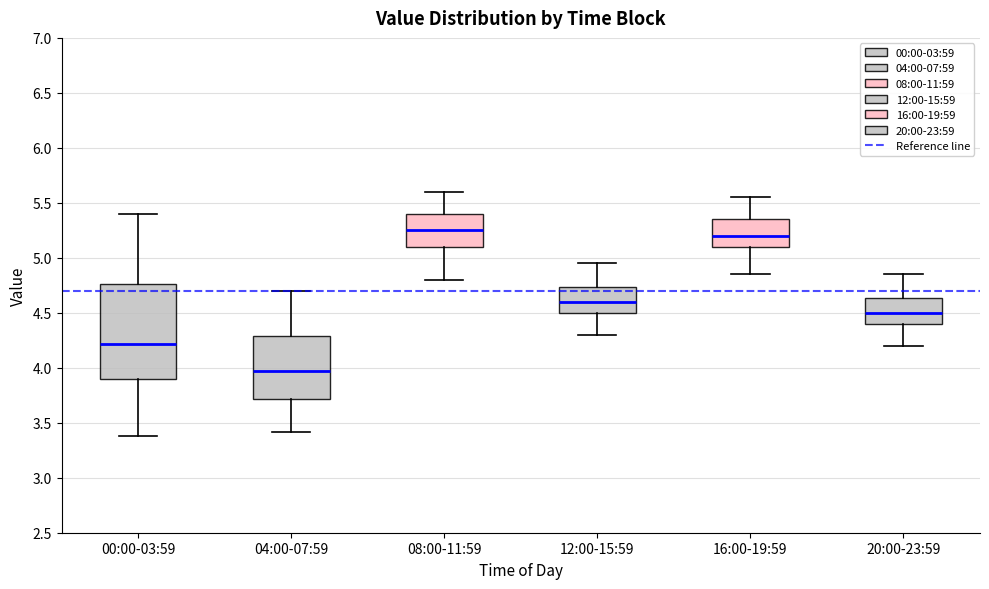

Comparing the boxes themselves (not the whiskers), which one is the tallest?

00:00-03:59